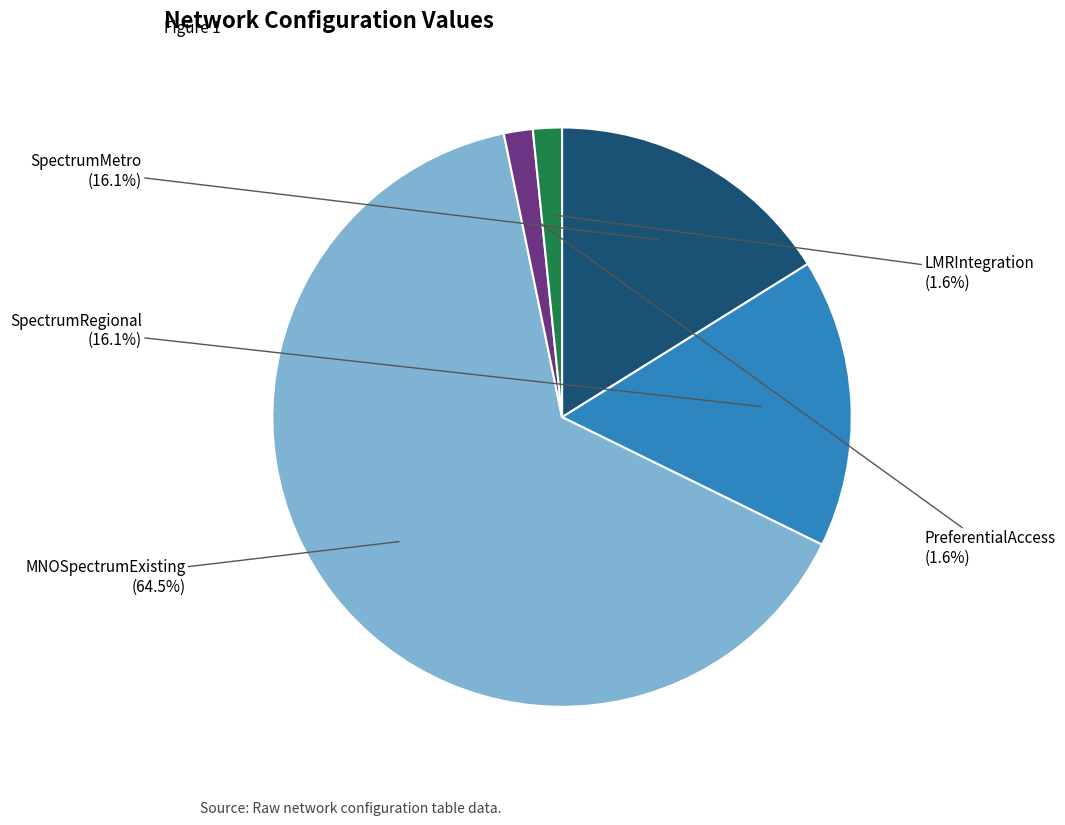

Is there any slice that represents more than half of the pie?

Yes